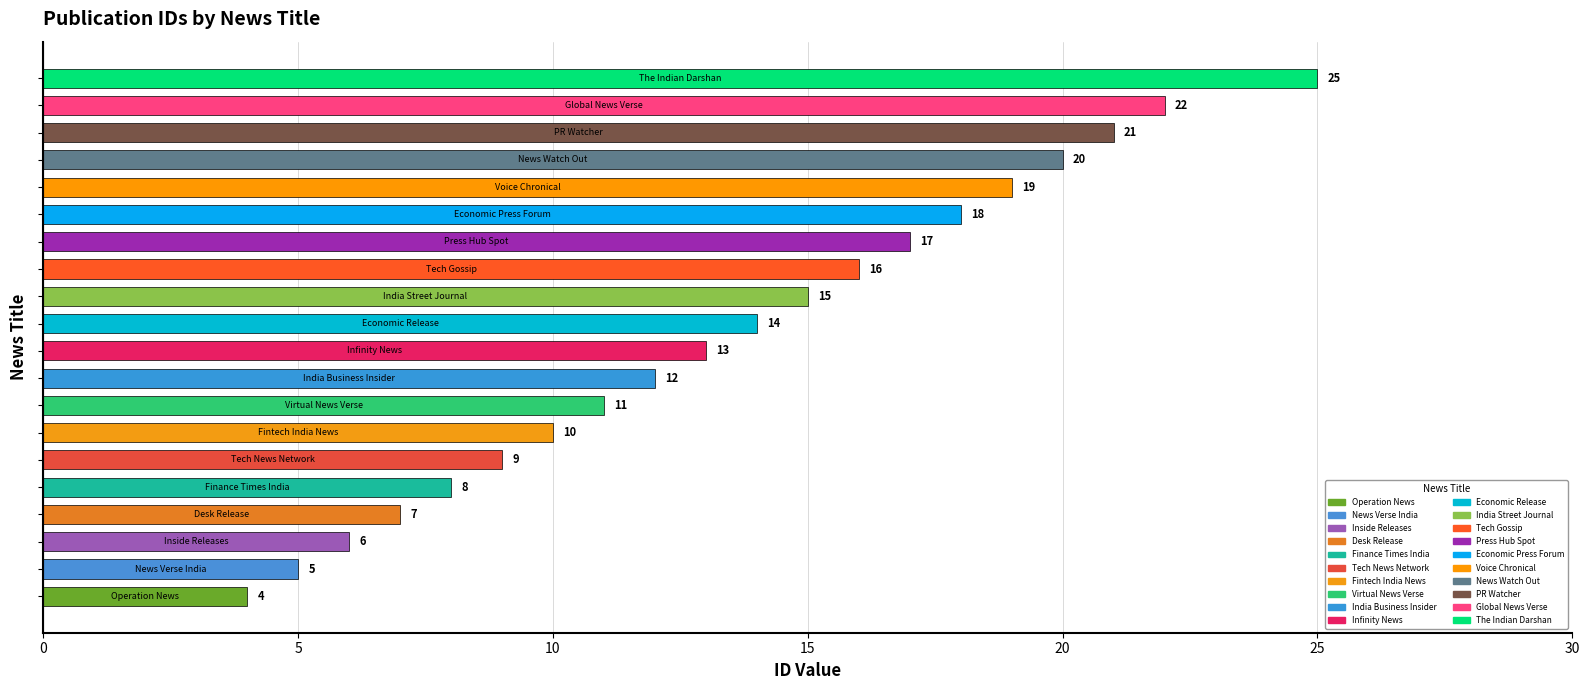

What is the minimum value shown in the chart?

4